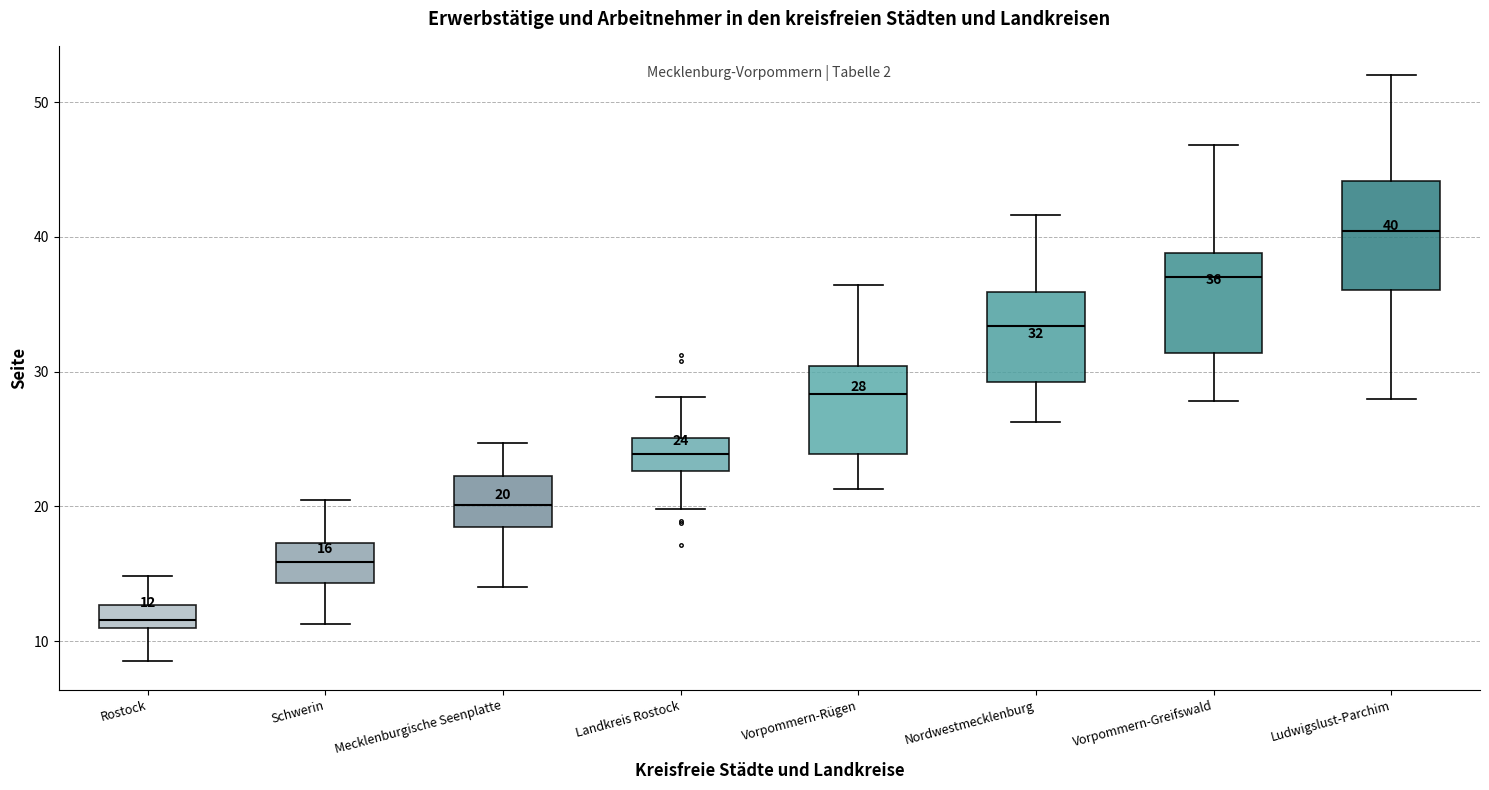

Which box's median line is the highest?

Ludwigslust-Parchim